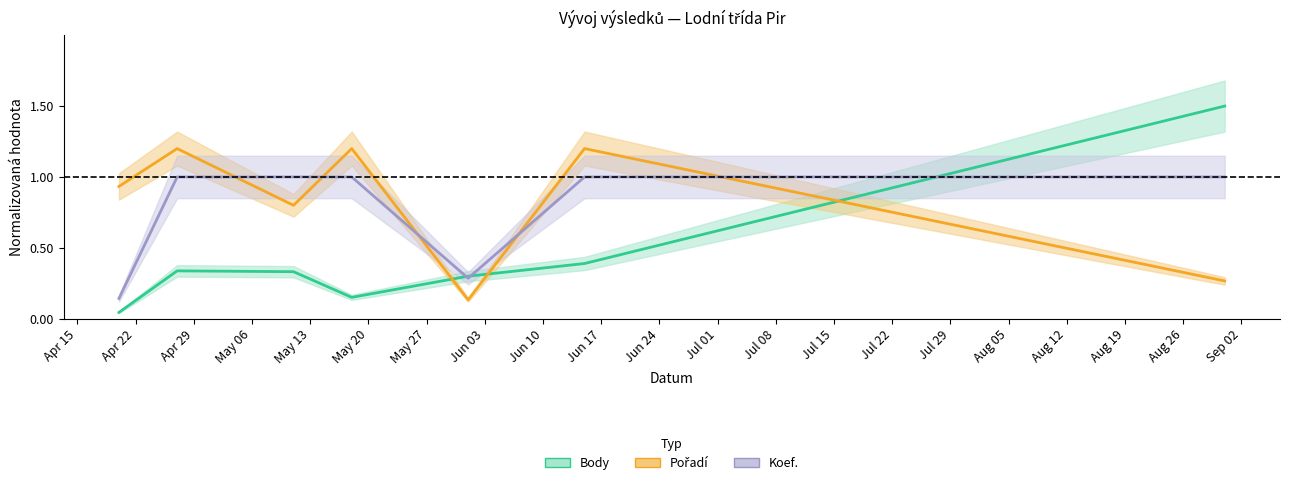

How many interior local valleys does the Body series have?

1